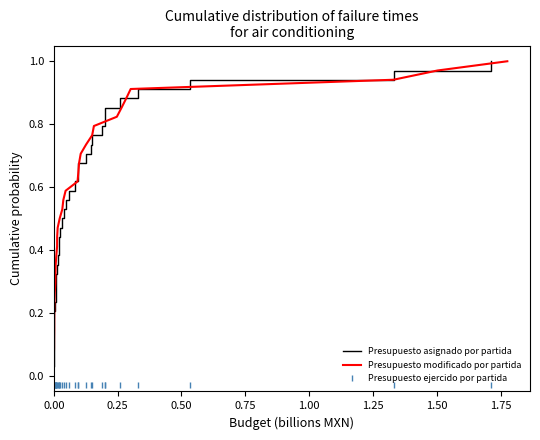

Does the chart display data point markers on the line(s)?

No